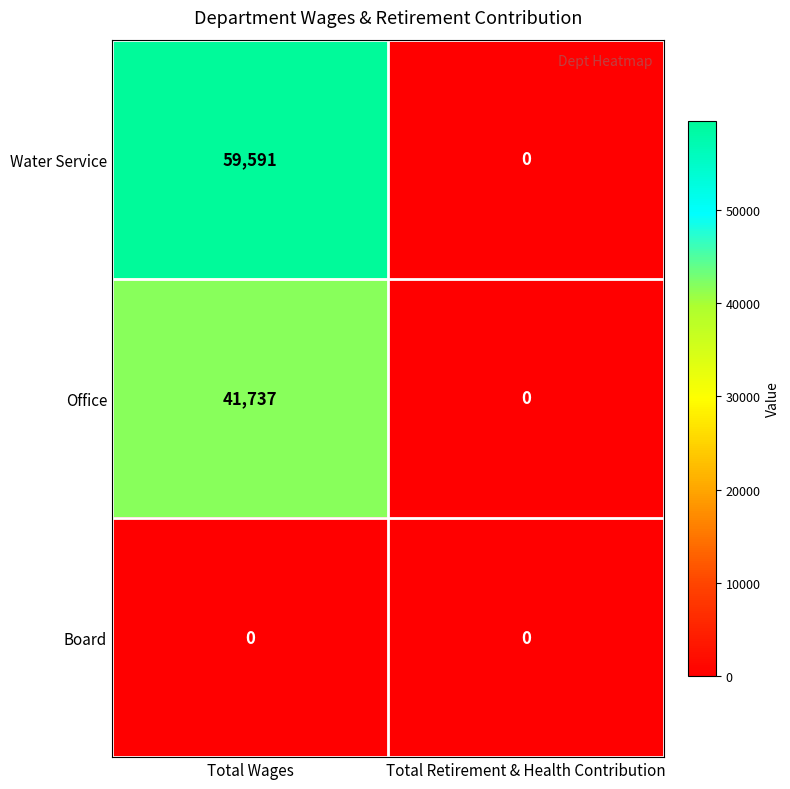

Which series has the largest range (max minus min)?

Water Service